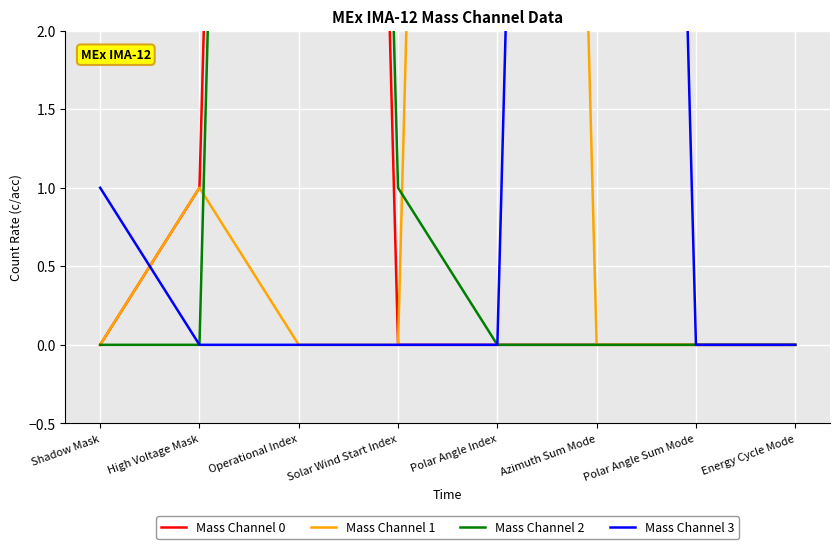

How many series are shown in this chart?

4